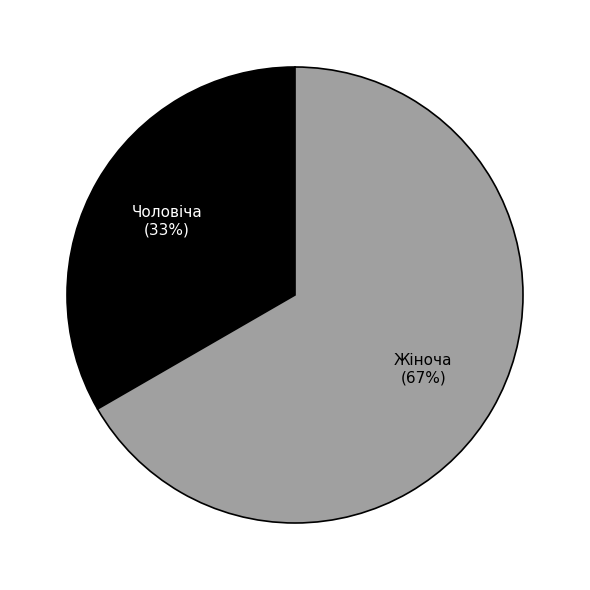

How many segments does this pie chart have?

2